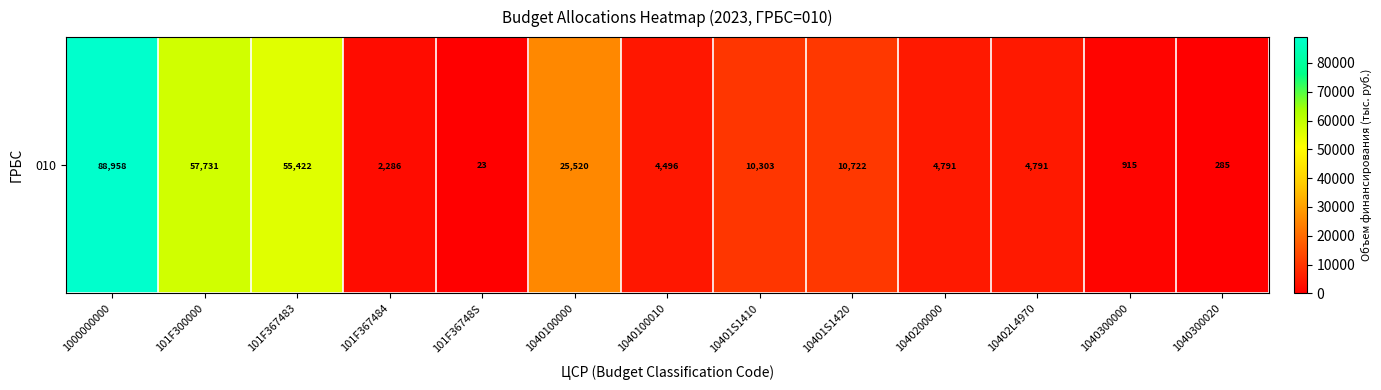

At which label does the data first exceed 4791?

1000000000